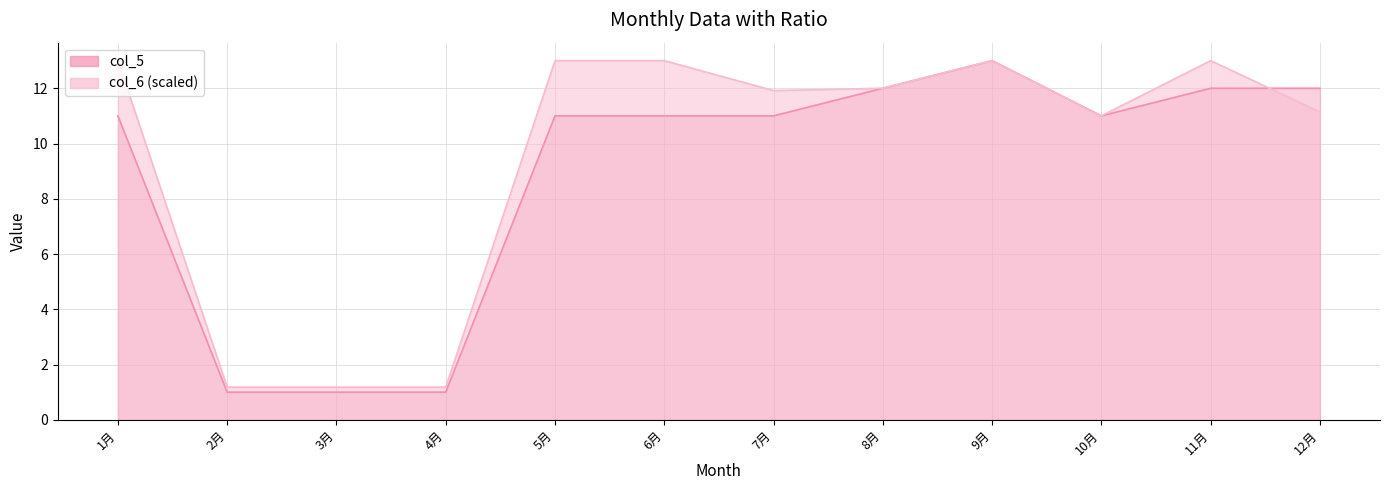

Which series changed the most between 7月 and 11月?

col_6